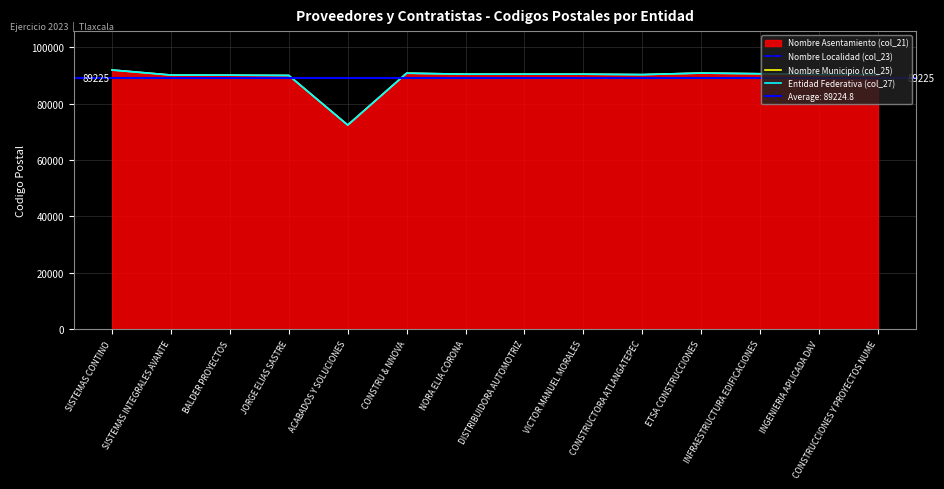

True or false: Nombre Municipio (col_25) and Entidad Federativa (col_27) intersect in this chart.

False